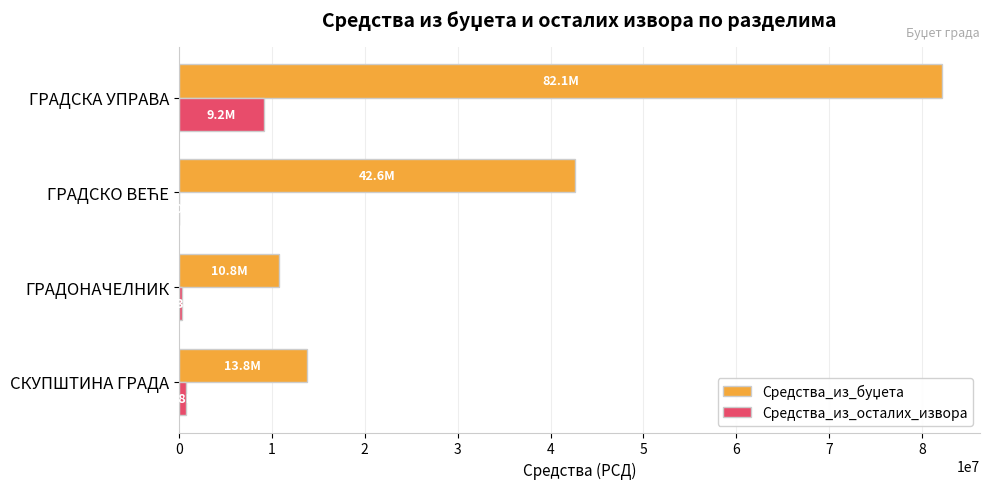

What is the sum of all Средства_из_осталих_извора values?

10273277